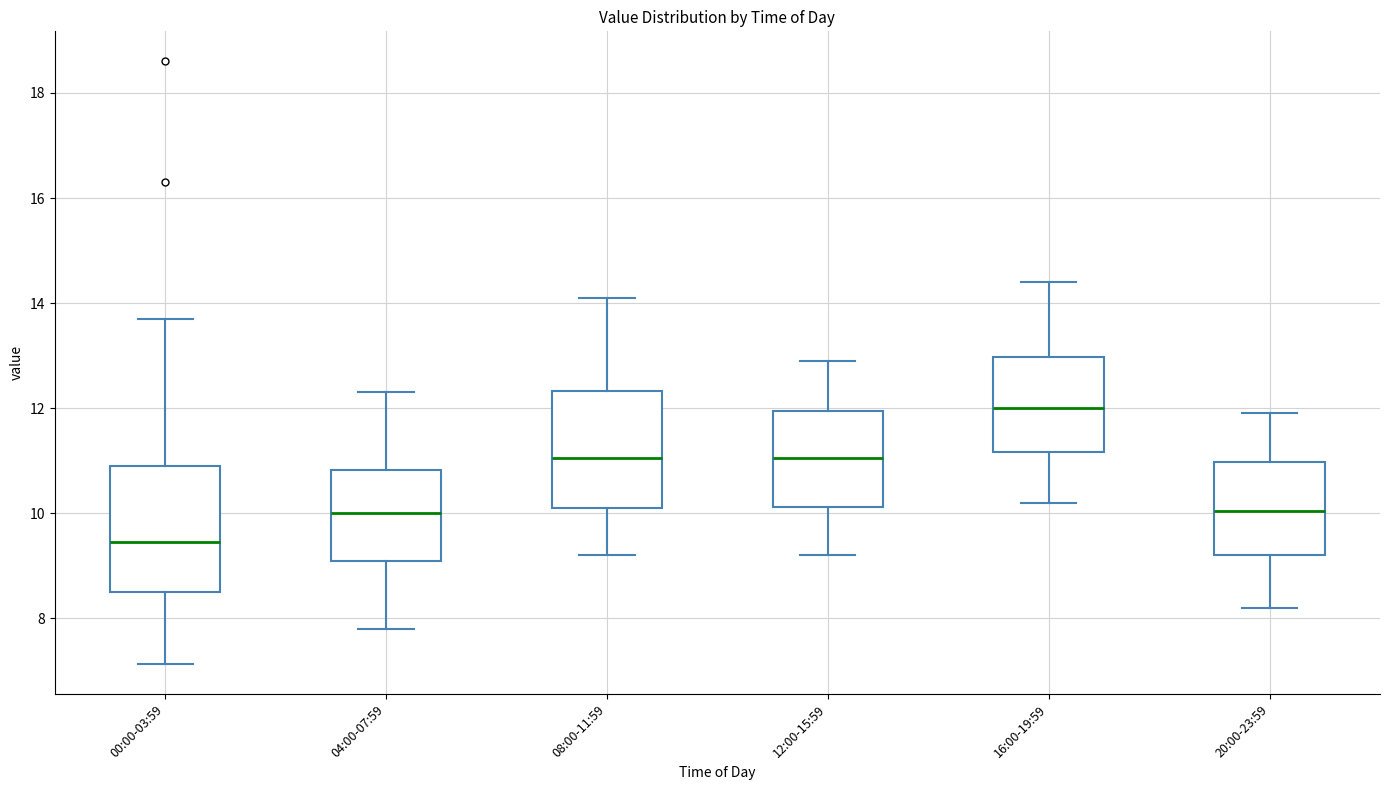

Which box has the highest median line?

16:00-19:59